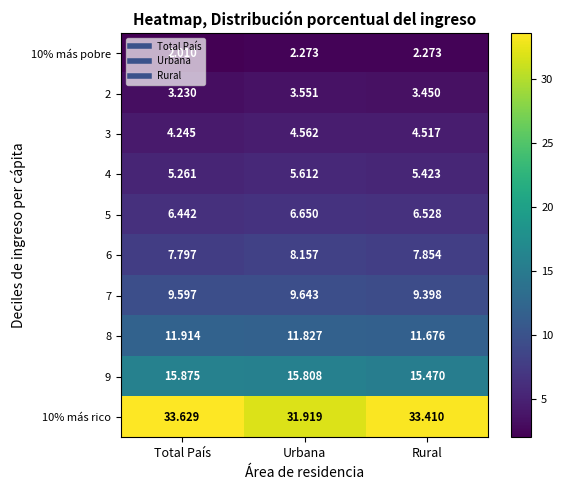

What is the spread (max minus min) of values at Urbana?

29.6